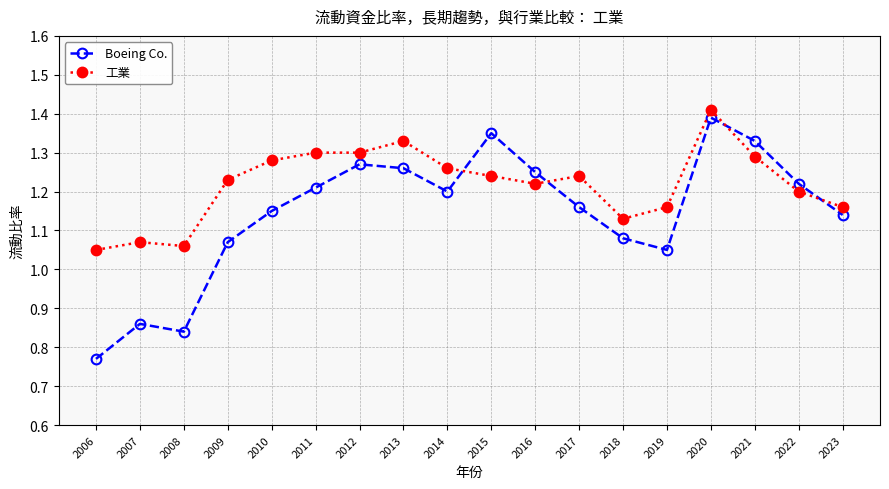

Which series changed the most between 2006 and 2011?

Boeing Co.